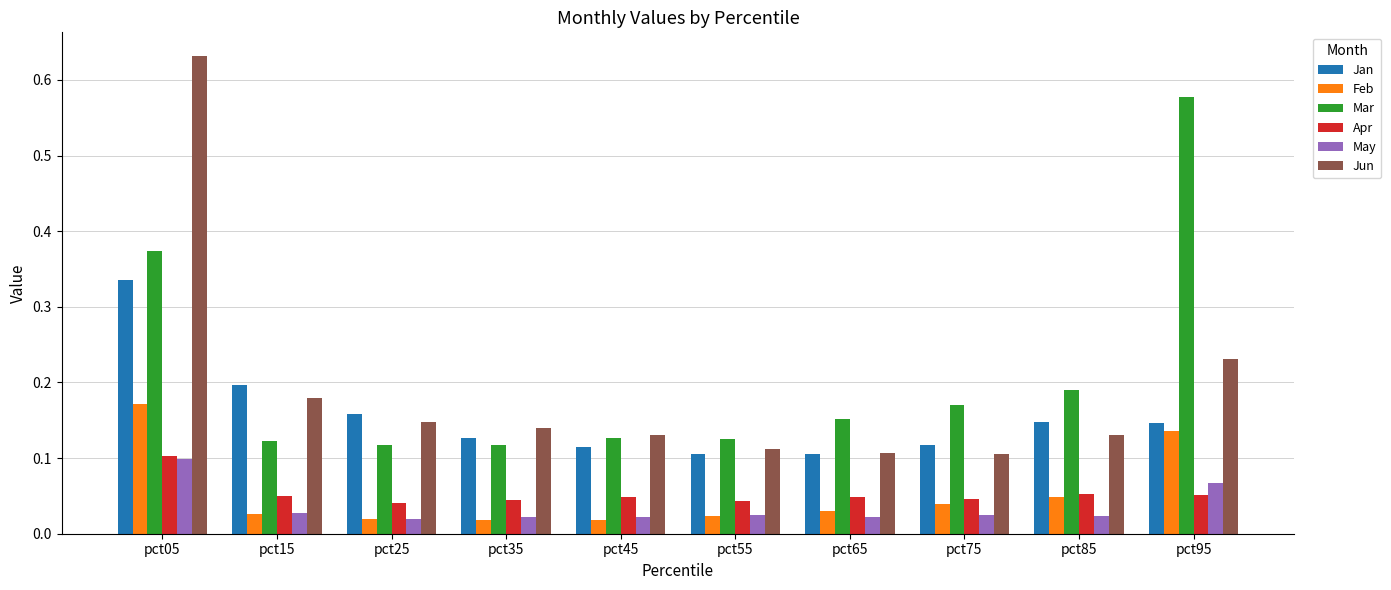

How many Jun values are between 0 and 1?

10